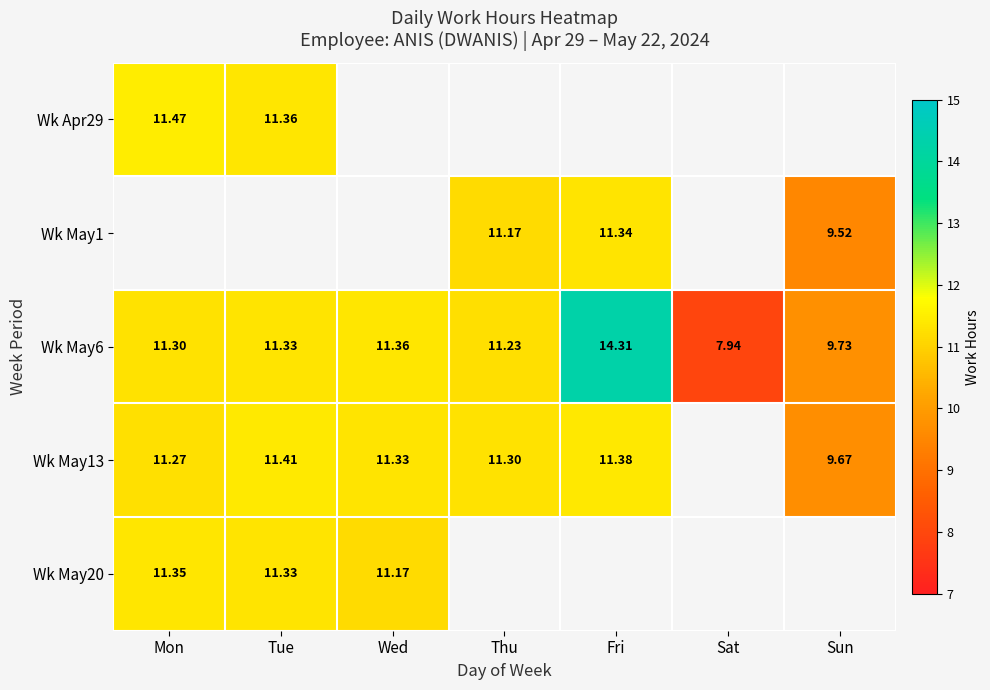

Is the value of Wk May6 at Mon greater than the value of Wk Apr29 at Tue?

No